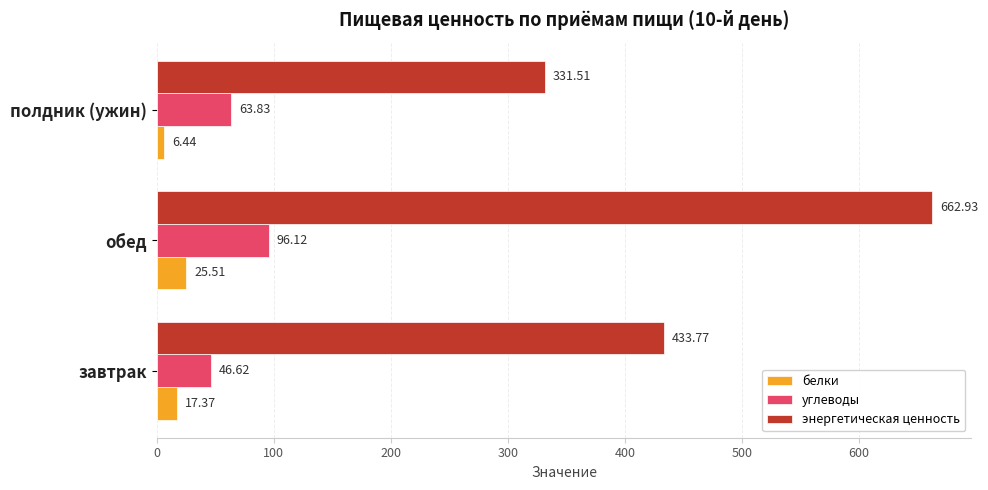

Where is энергетическая ценность nearest to the value 497?

завтрак